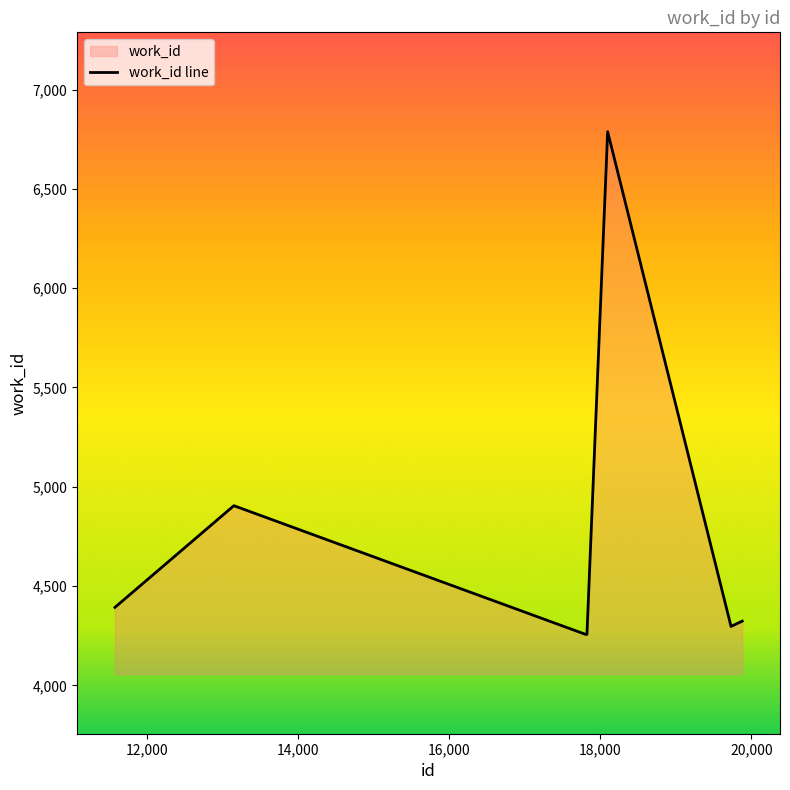

What is the approximate value at 19730?

4297